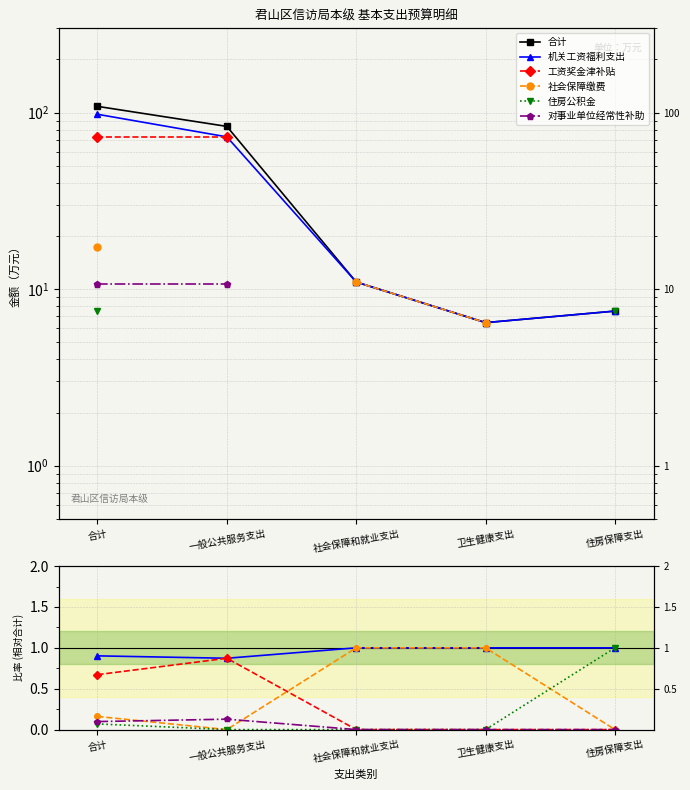

What are all the series names shown in the legend?

合计, 机关工资福利支出, 工资奖金津补贴, 社会保障缴费, 住房公积金, 对事业单位经常性补助